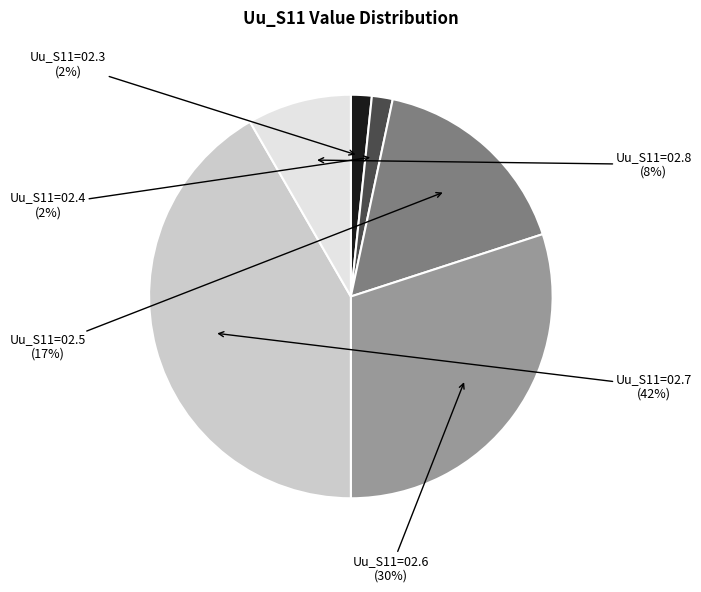

Is there a majority slice in this chart?

No